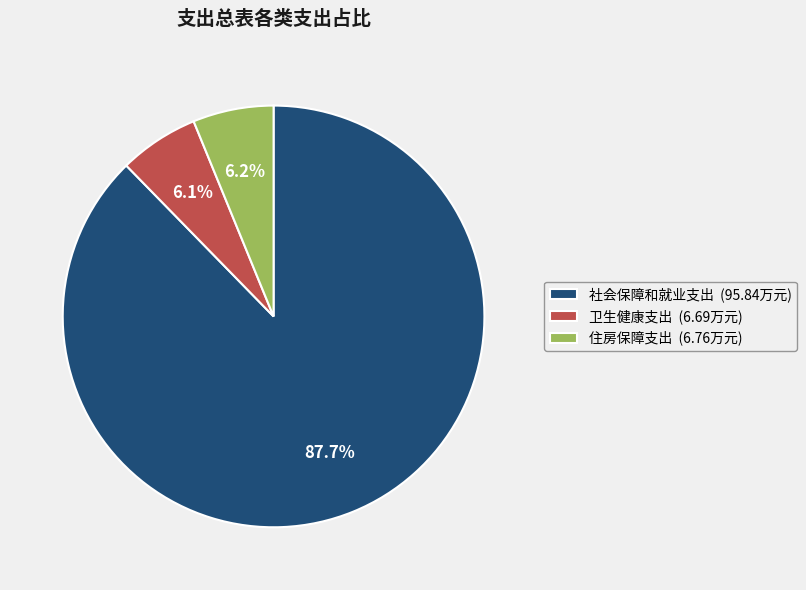

Approximately how many times larger is the value at 卫生健康支出 (6.69万元) compared to 住房保障支出 (6.76万元)?

1.0